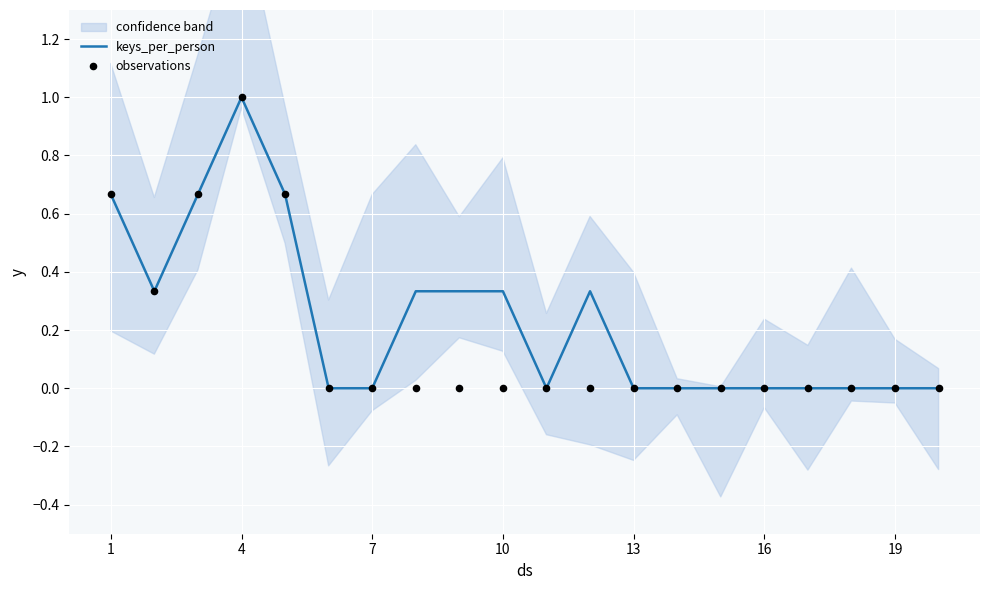

At how many categories does at least one series exceed 0?

9